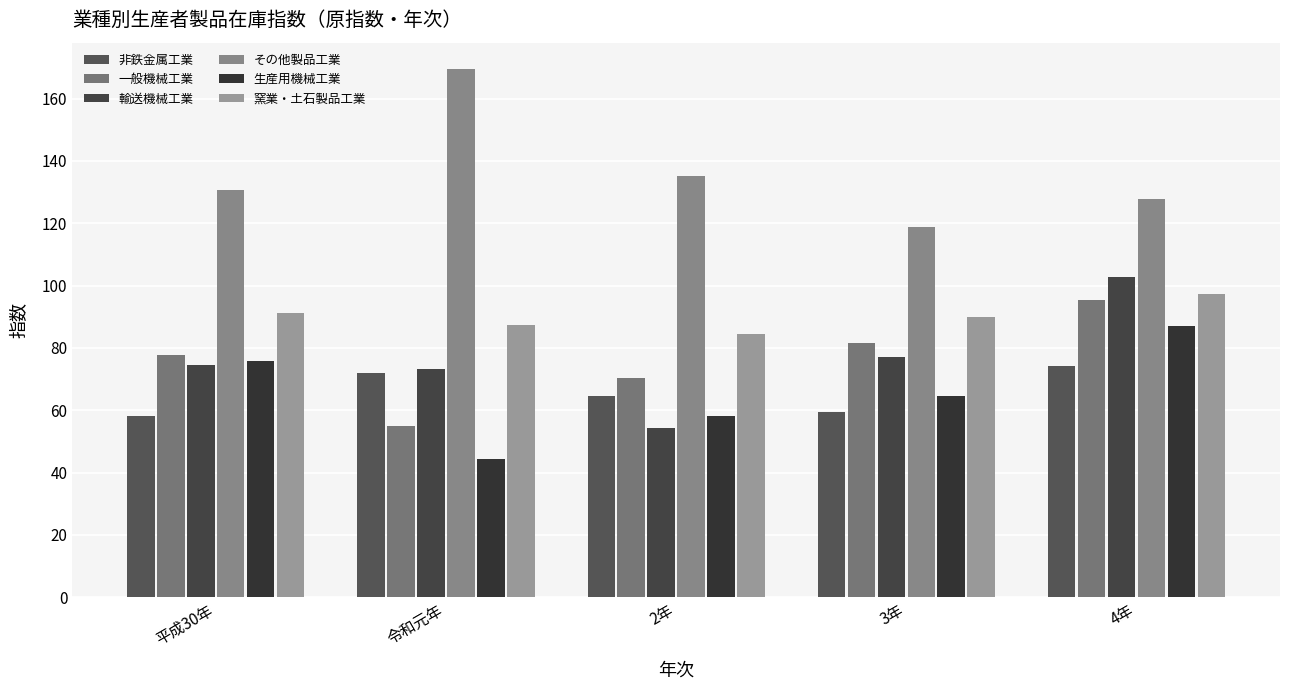

Is the value of 非鉄金属工業 at 3年 greater than the value of 生産用機械工業 at 4年?

No